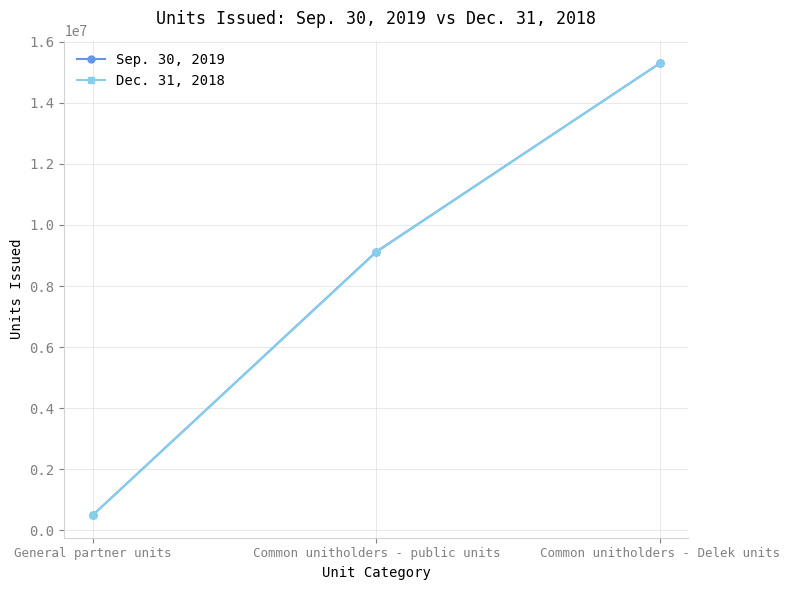

What is the difference between the maximum and minimum values in the Sep. 30, 2019 series?

14795734